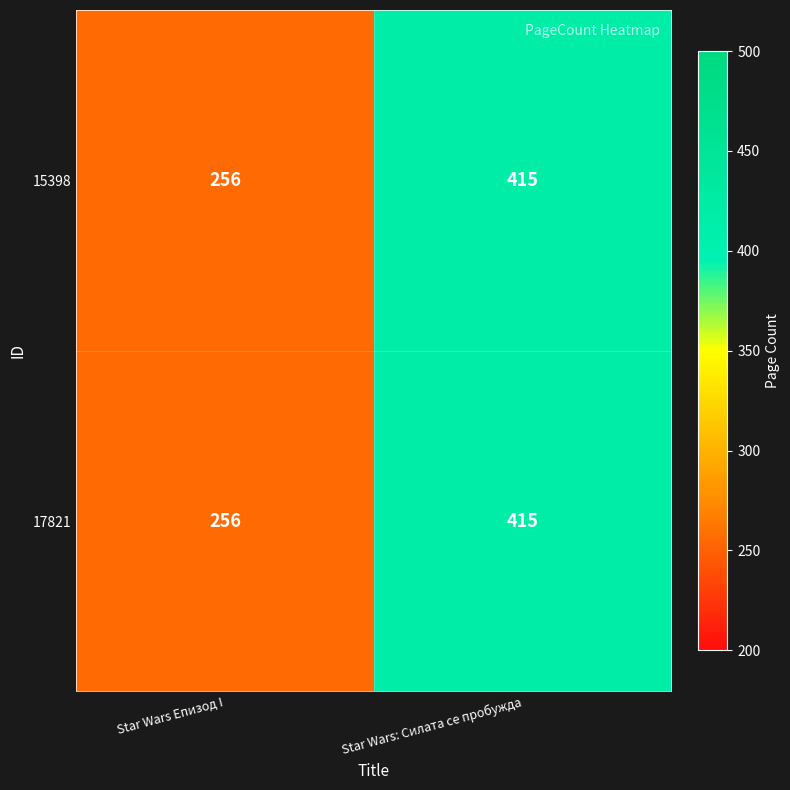

The value of 15398 at Star Wars: Силата се пробужда is 640. True or false?

False